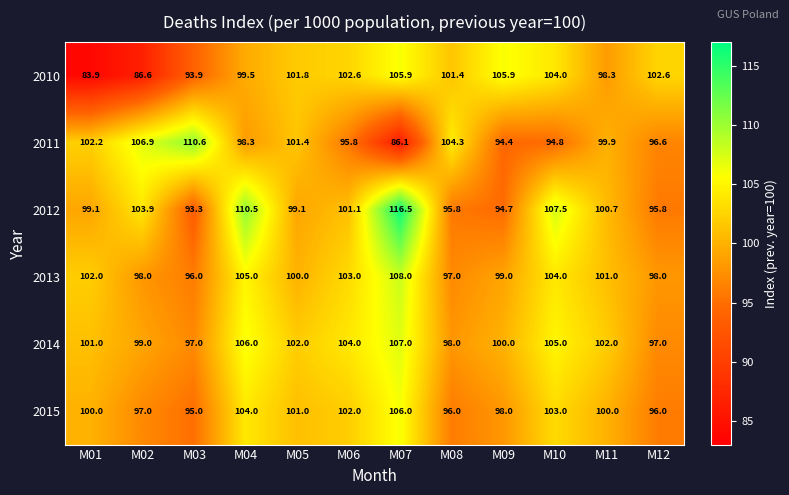

Which series has the widest spread of values?

2011